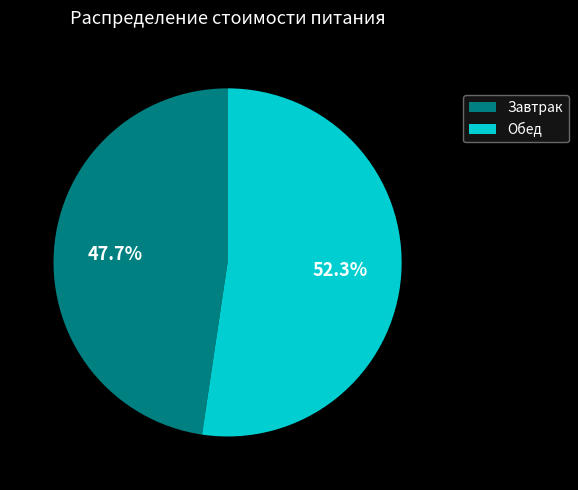

To the nearest percent, what is the average slice percentage?

50%